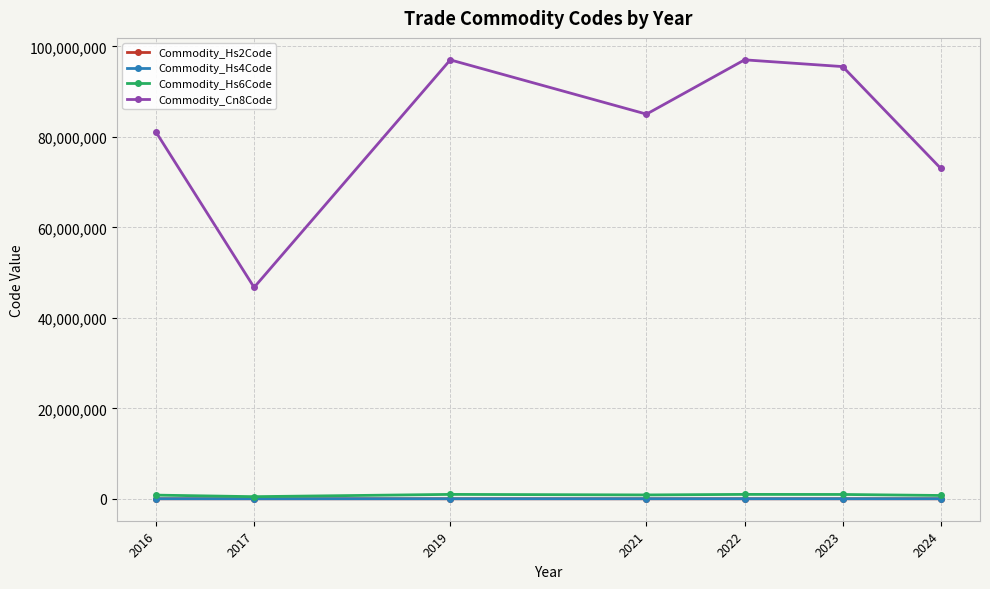

Which series has the largest range (max minus min)?

Commodity_Cn8Code